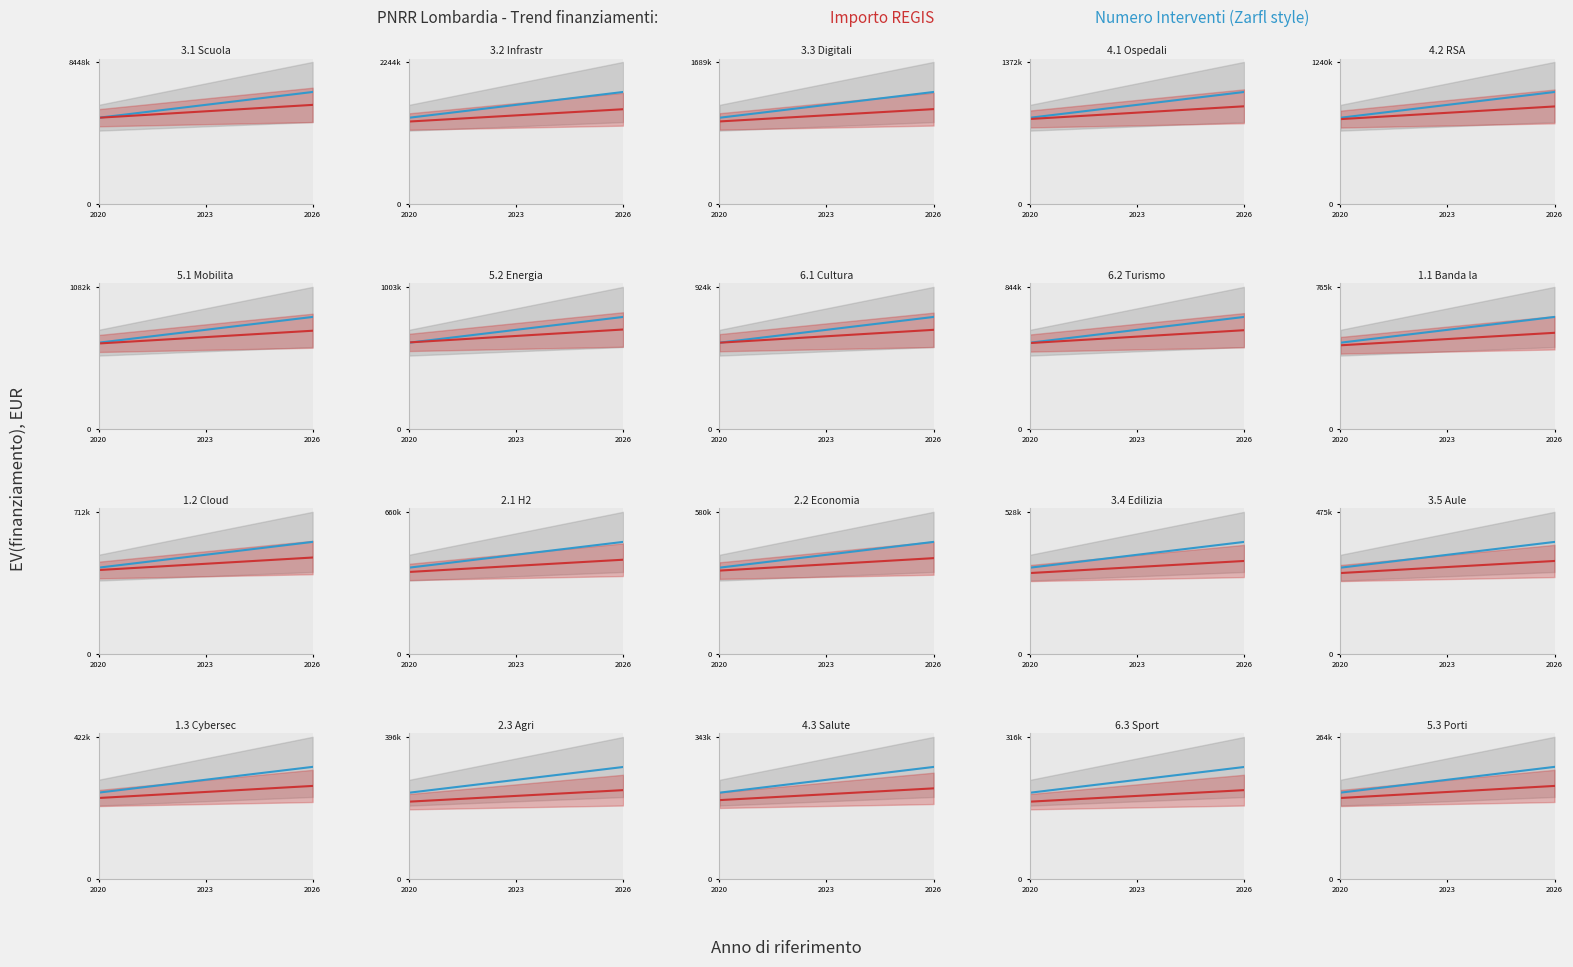

How many lines are shown in the chart?

2